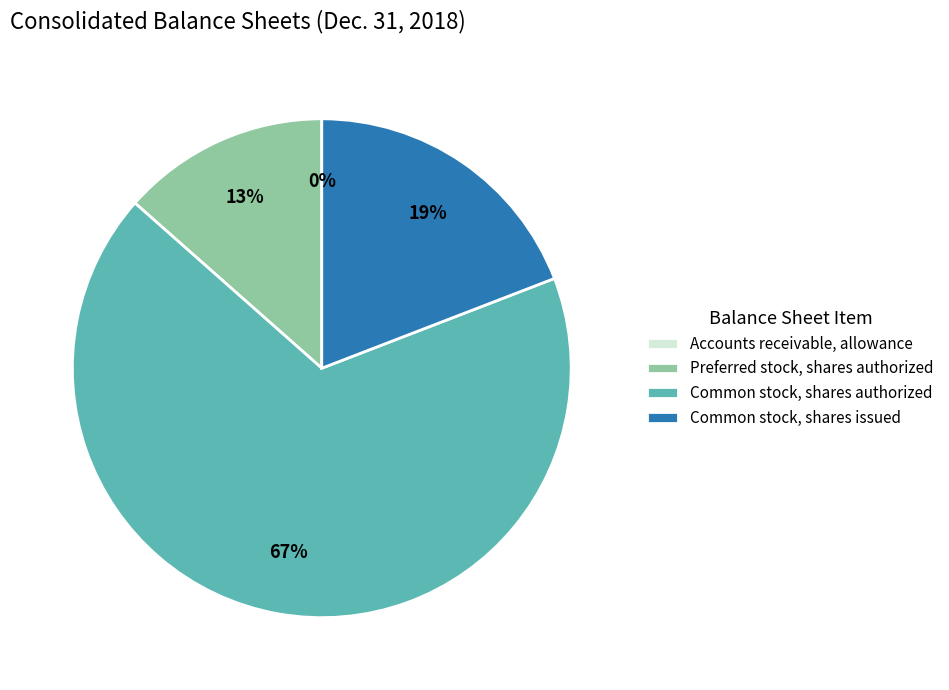

Combined, do Common stock, shares issued and Common stock, shares authorized account for over 50%?

Yes